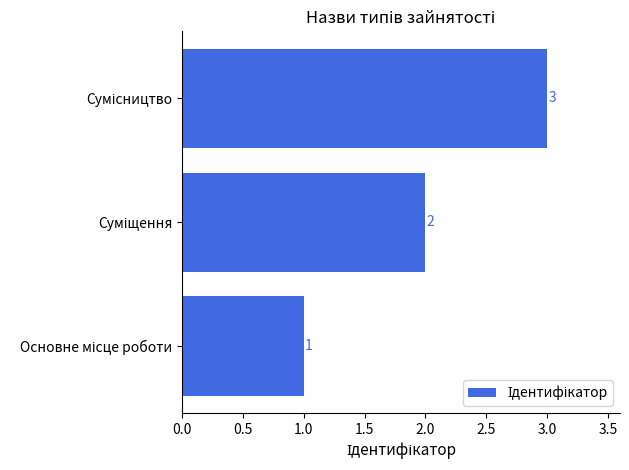

How many values are between 1 and 3?

3